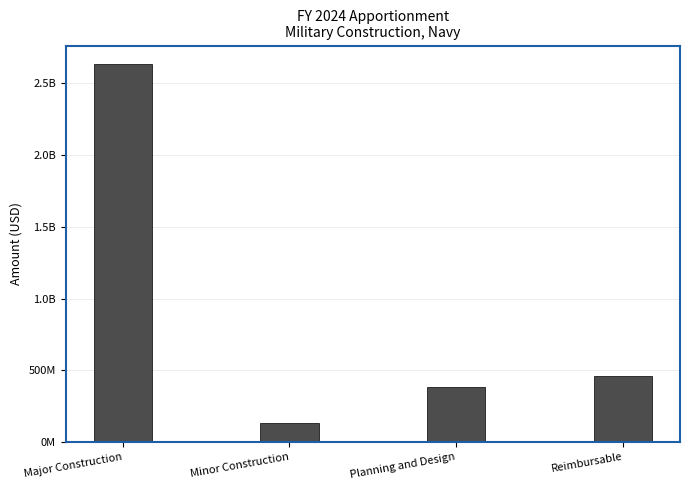

Rank the categories by value from highest to lowest.

Major Construction, Reimbursable, Planning and Design, Minor Construction